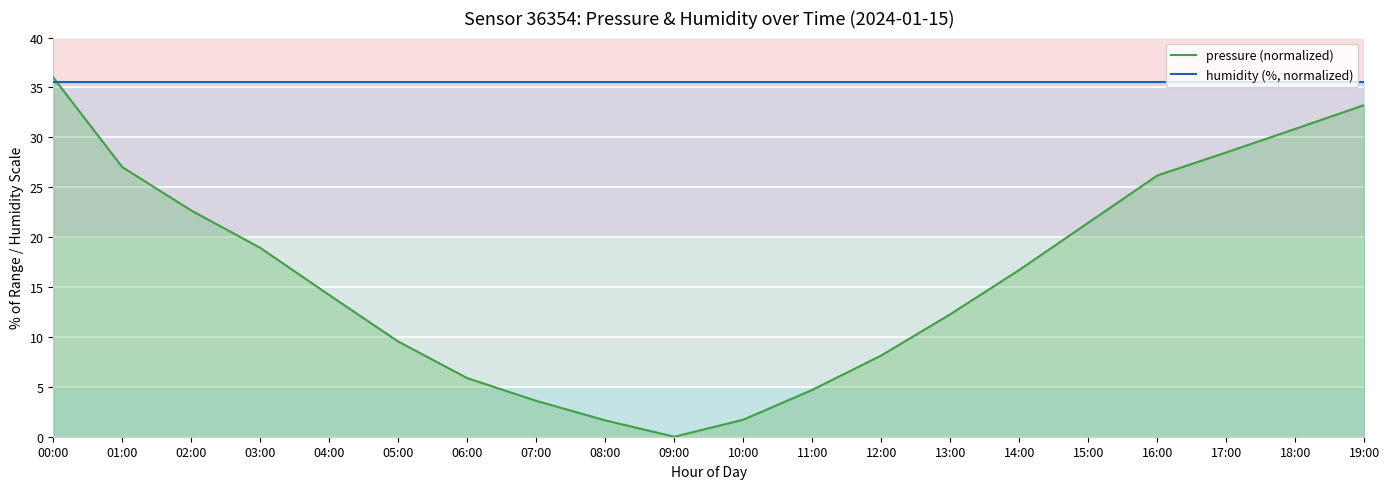

The humidity (%, normalized) series shows 35.5 at 16:00. True or false?

True